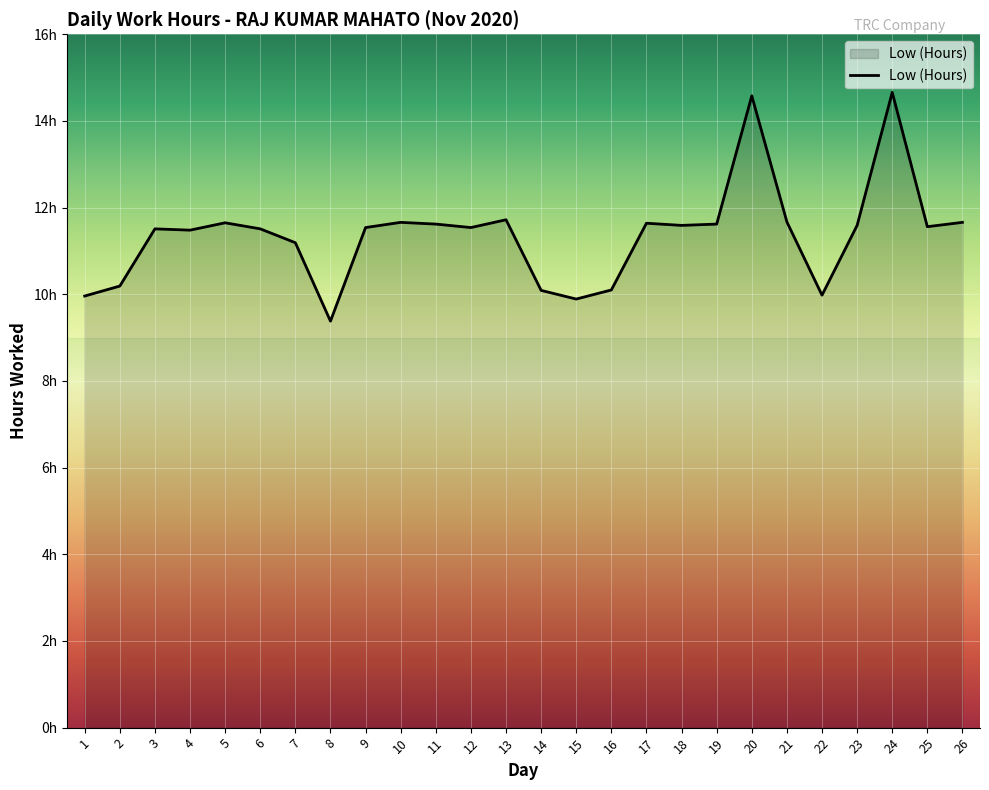

The value at 9 is 11.5. True or false?

True